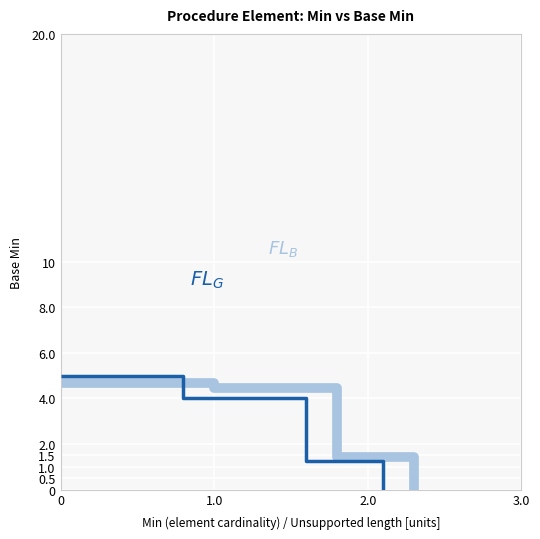

Which series has the largest total across all categories?

$FL_B$